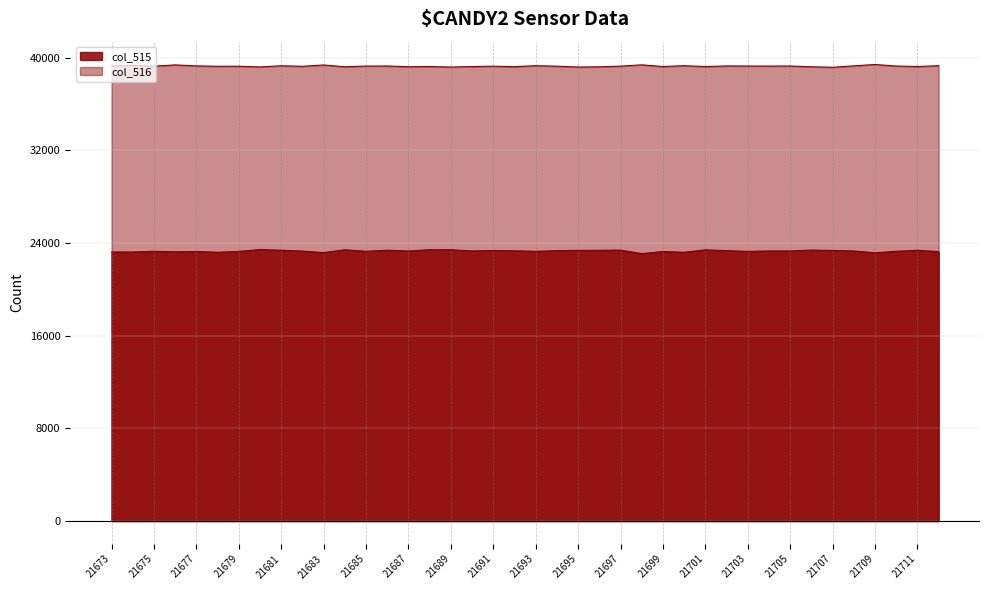

What is the minimum value shown in the chart?

23083